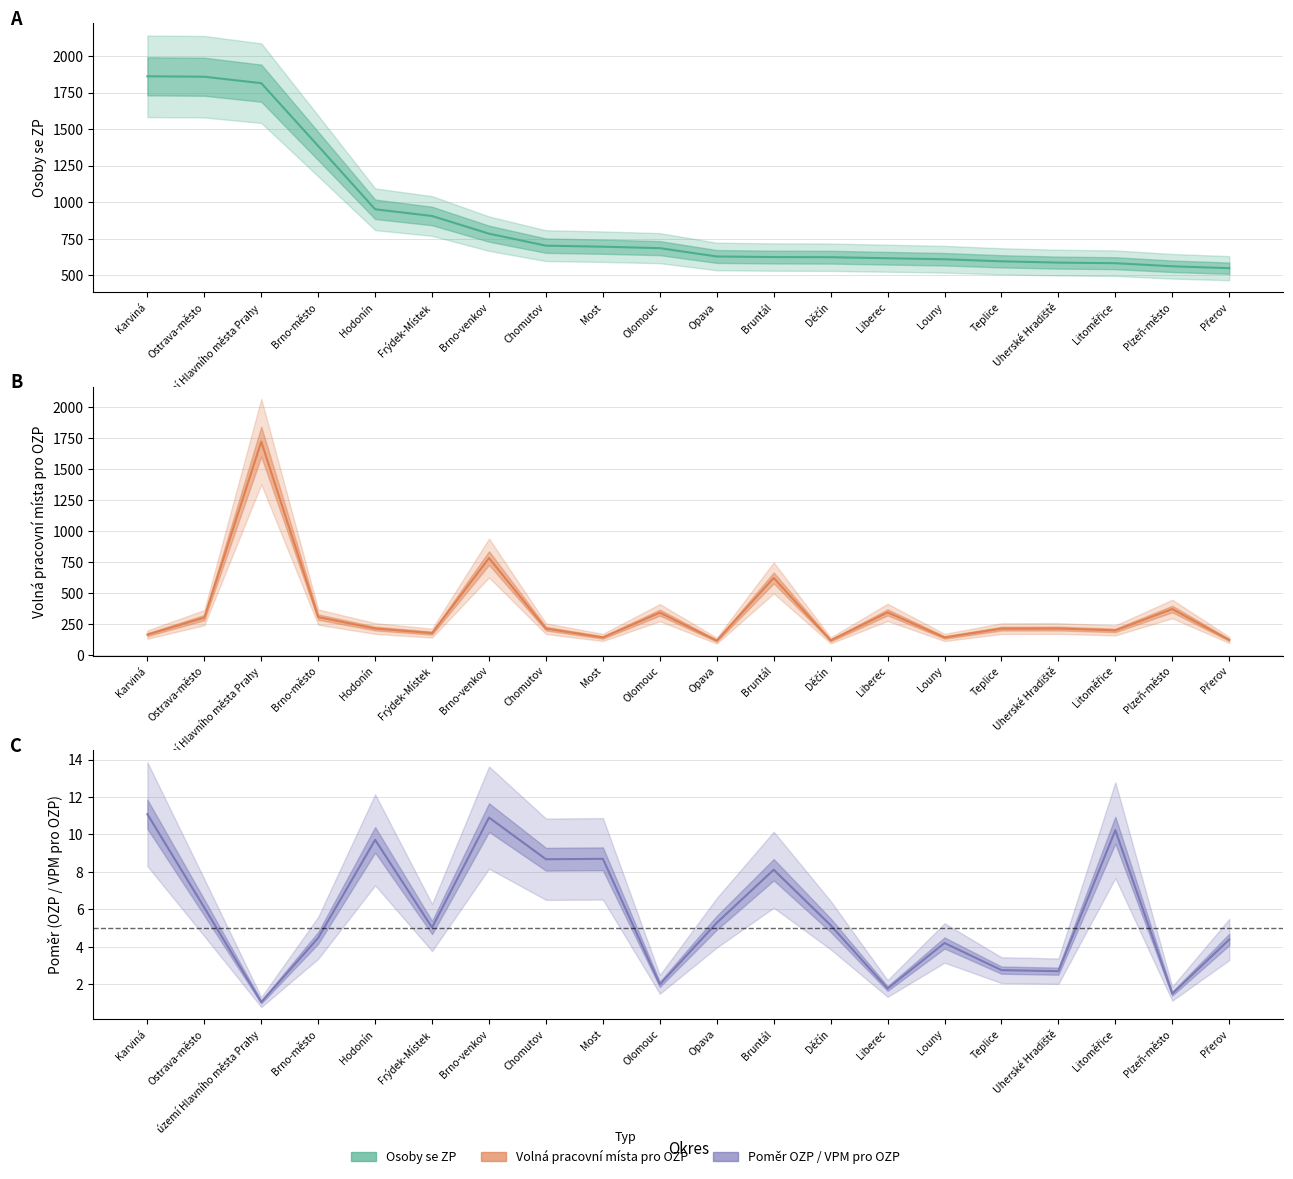

True or false: Volná pracovní místa pro OZP and Osoby se ZP cross at least once.

False